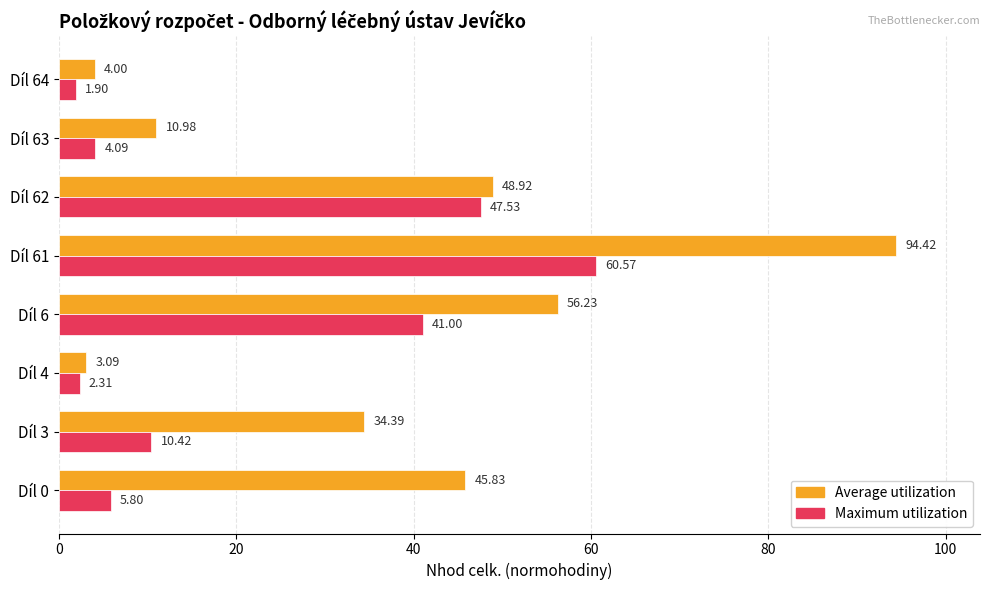

Which category has the highest value in the Maximum utilization series?

Díl 61